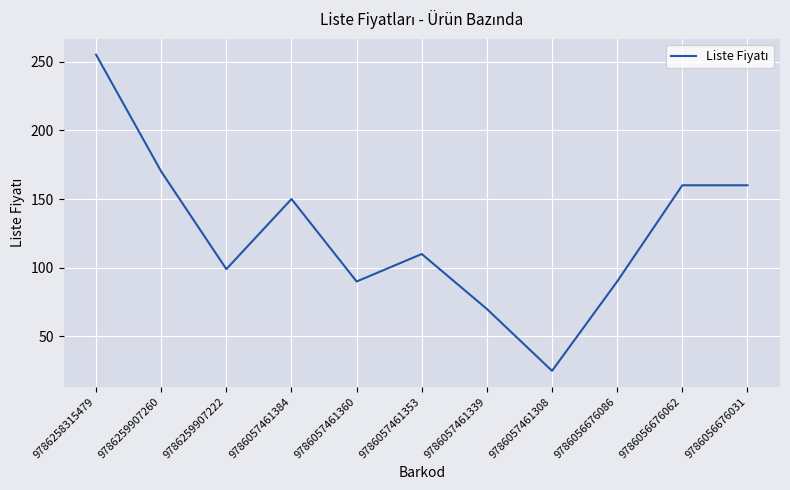

At which label is the value closest to 140?

9786057461384